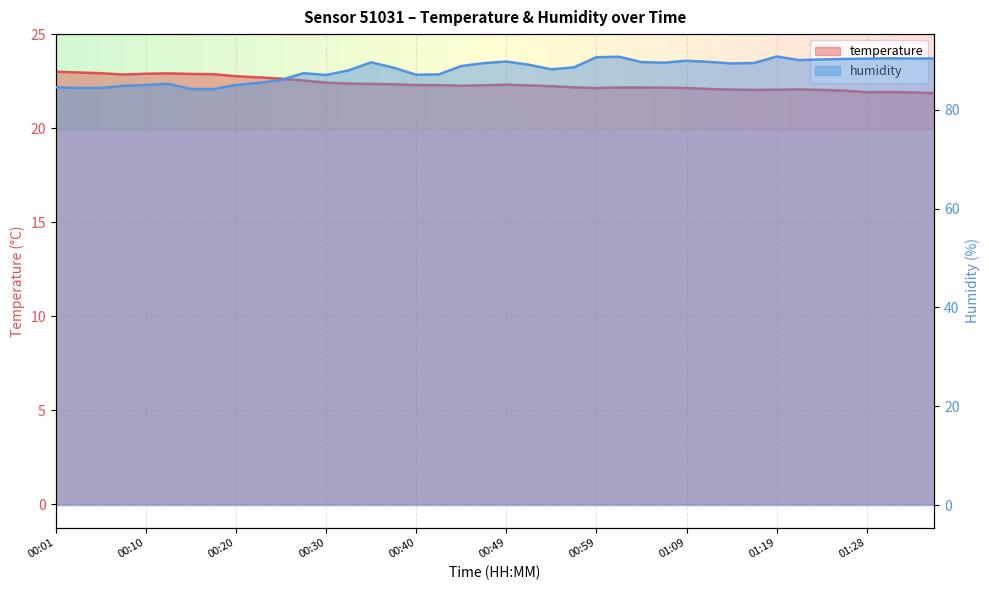

True or false: temperature and humidity cross at least once.

False